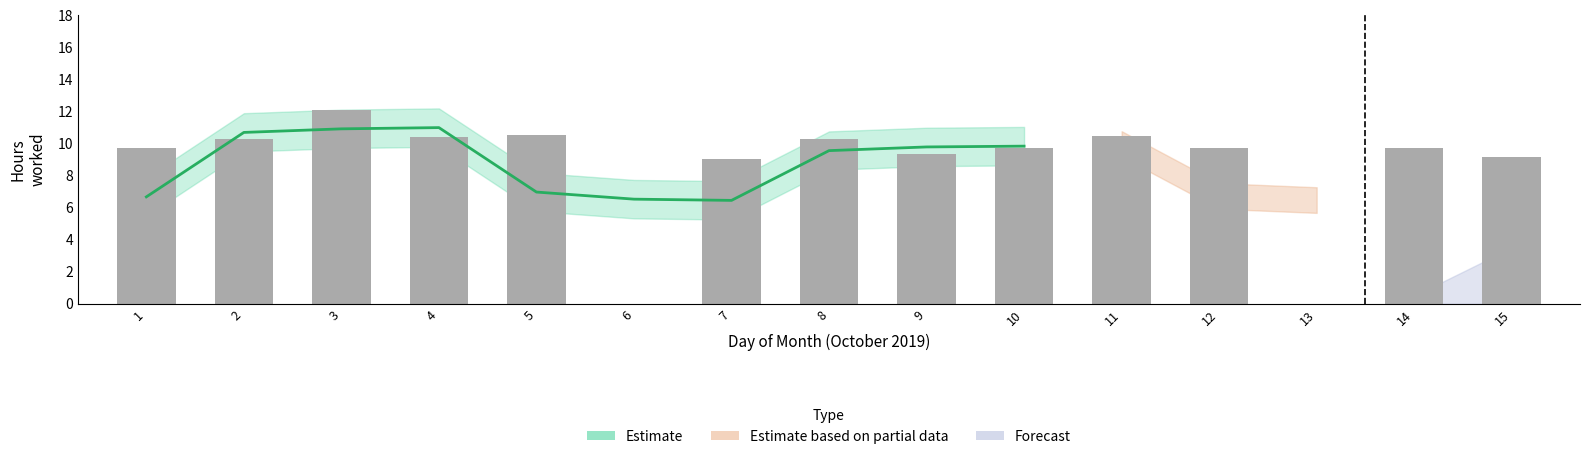

What is the approximate value of Estimate based on partial data at 11?

10.5